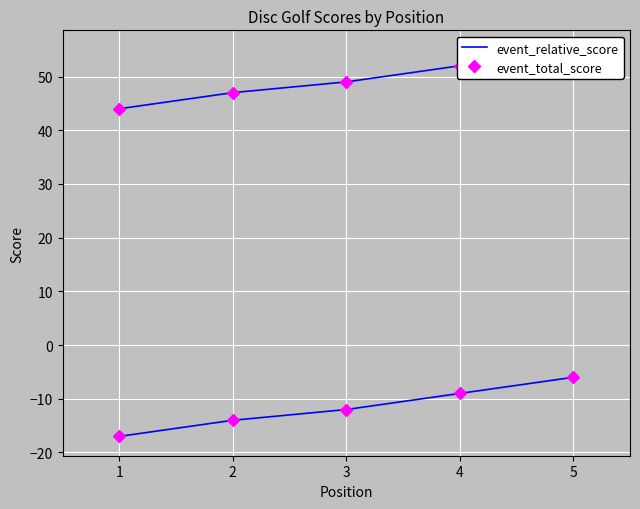

Count the event_total_score values in the range 47 to 52.

3